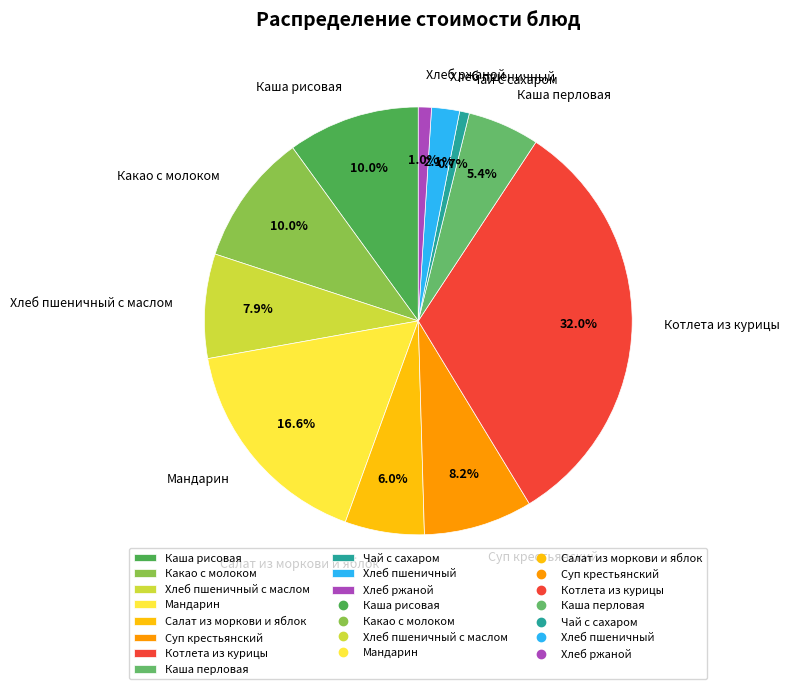

To the nearest percent, what portion does Салат из моркови и яблок represent?

6%